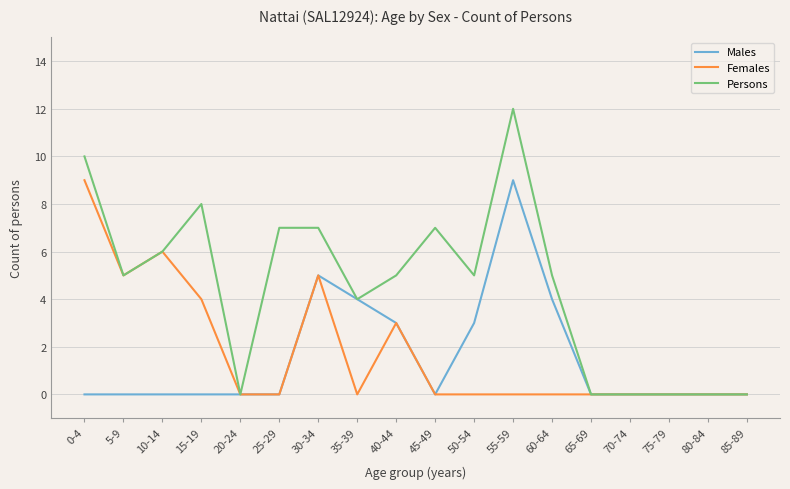

True or false: Females has a value of -3 at 20-24.

False